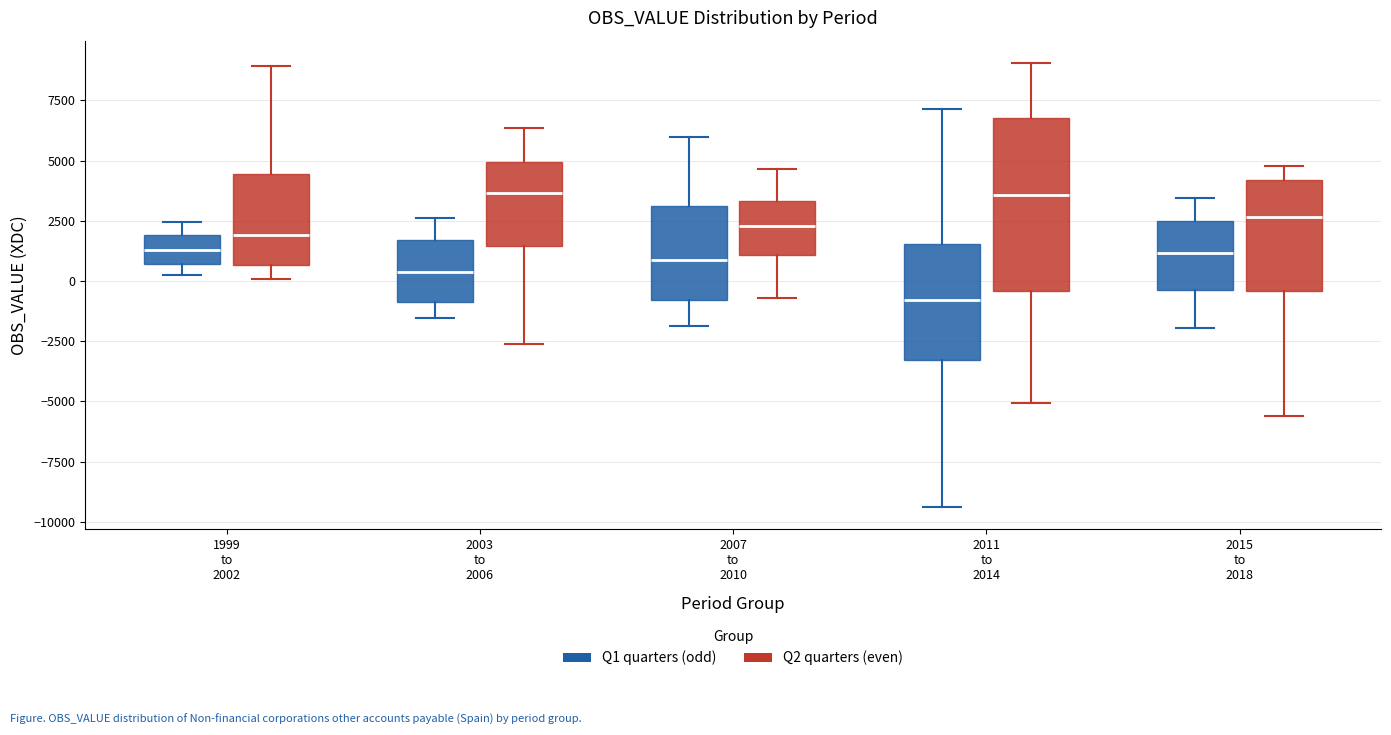

Where is the lower edge of the box for 2007 to 2010 (Q2 quarters (even)) on the y-axis? The values are not printed on the chart, so give them approximately, as read against the axis.

1000